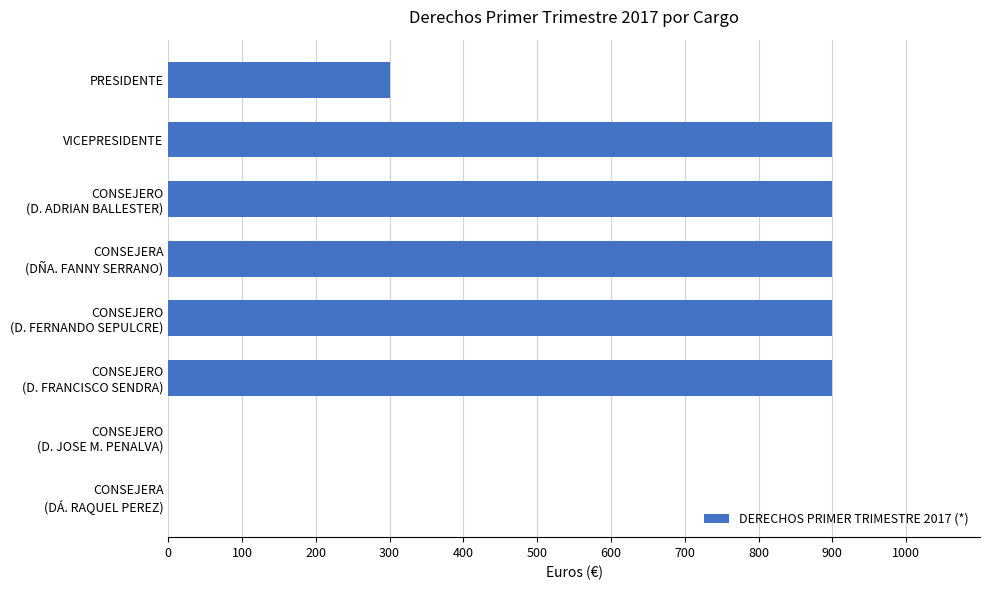

At which label is the value closest to 450?

PRESIDENTE